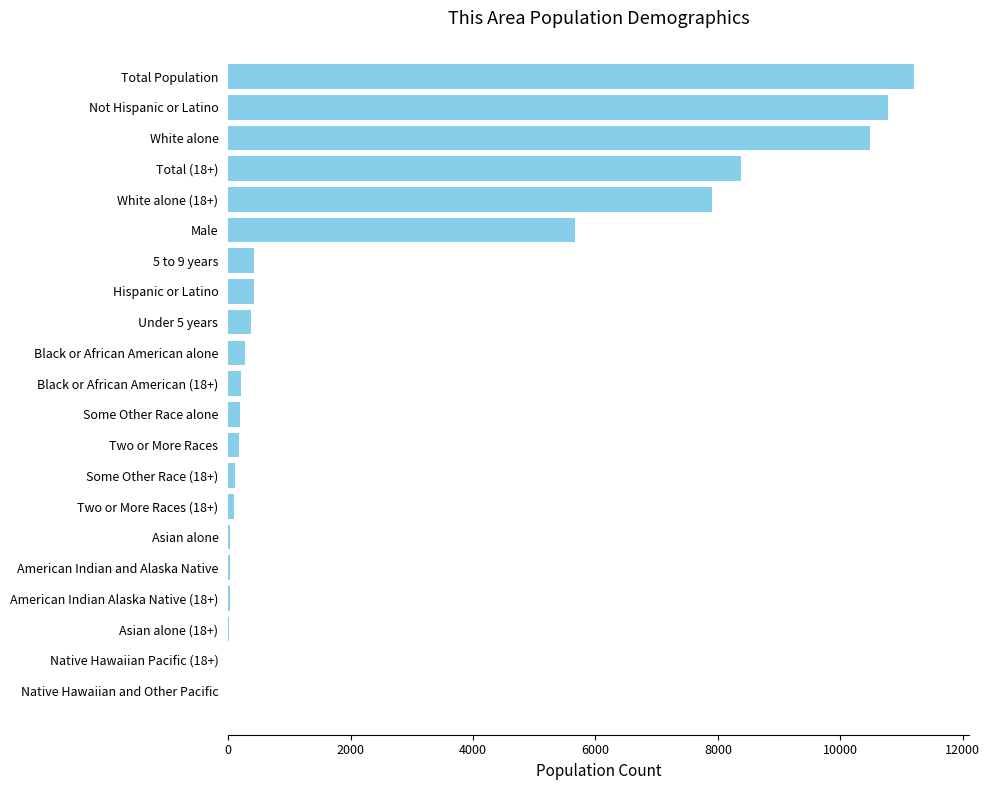

What is the average value?

2706